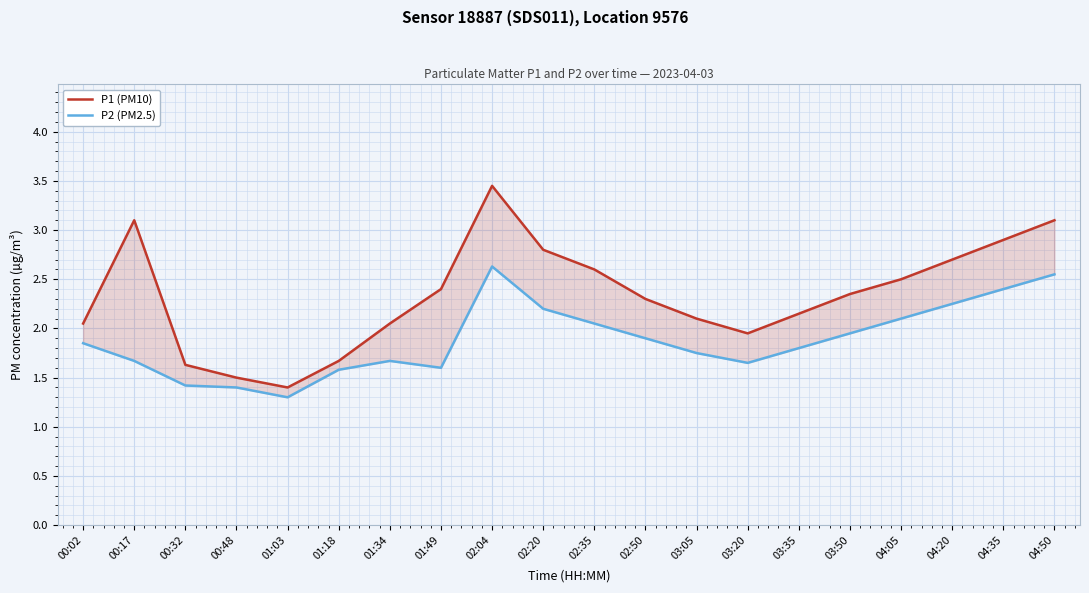

Reading left to right, transcribe all the data shown in this chart.

P1 (PM10): 2.0	3.1	1.6	1.5	1.4	1.7	2.0	2.4	3.5	2.8	2.6	2.3	2.1	1.9	2.1	2.4	2.5	2.7	2.9	3.1
P2 (PM2.5): 1.9	1.7	1.4	1.4	1.3	1.6	1.7	1.6	2.6	2.2	2.0	1.9	1.8	1.6	1.8	1.9	2.1	2.2	2.4	2.5